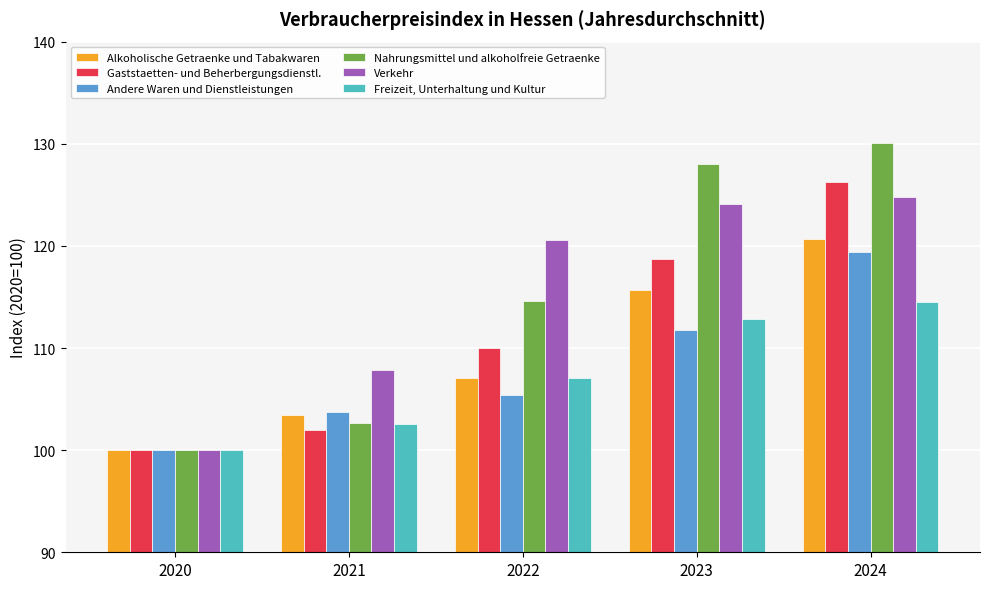

At how many categories does at least one series exceed 122?

2